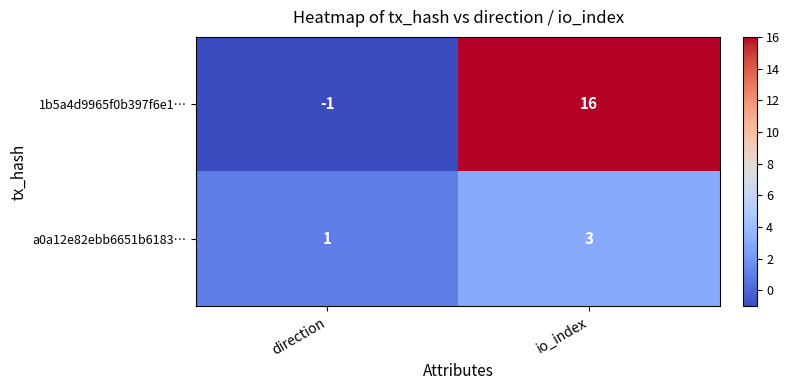

Rank the series at direction from lowest to highest value.

1b5a4d9965f0b397f6e1…, a0a12e82ebb6651b6183…